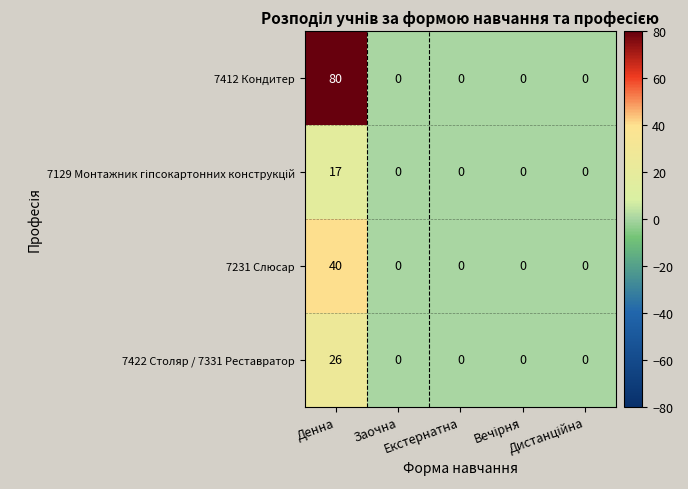

What is the sum of all 7231 Слюсар values?

40